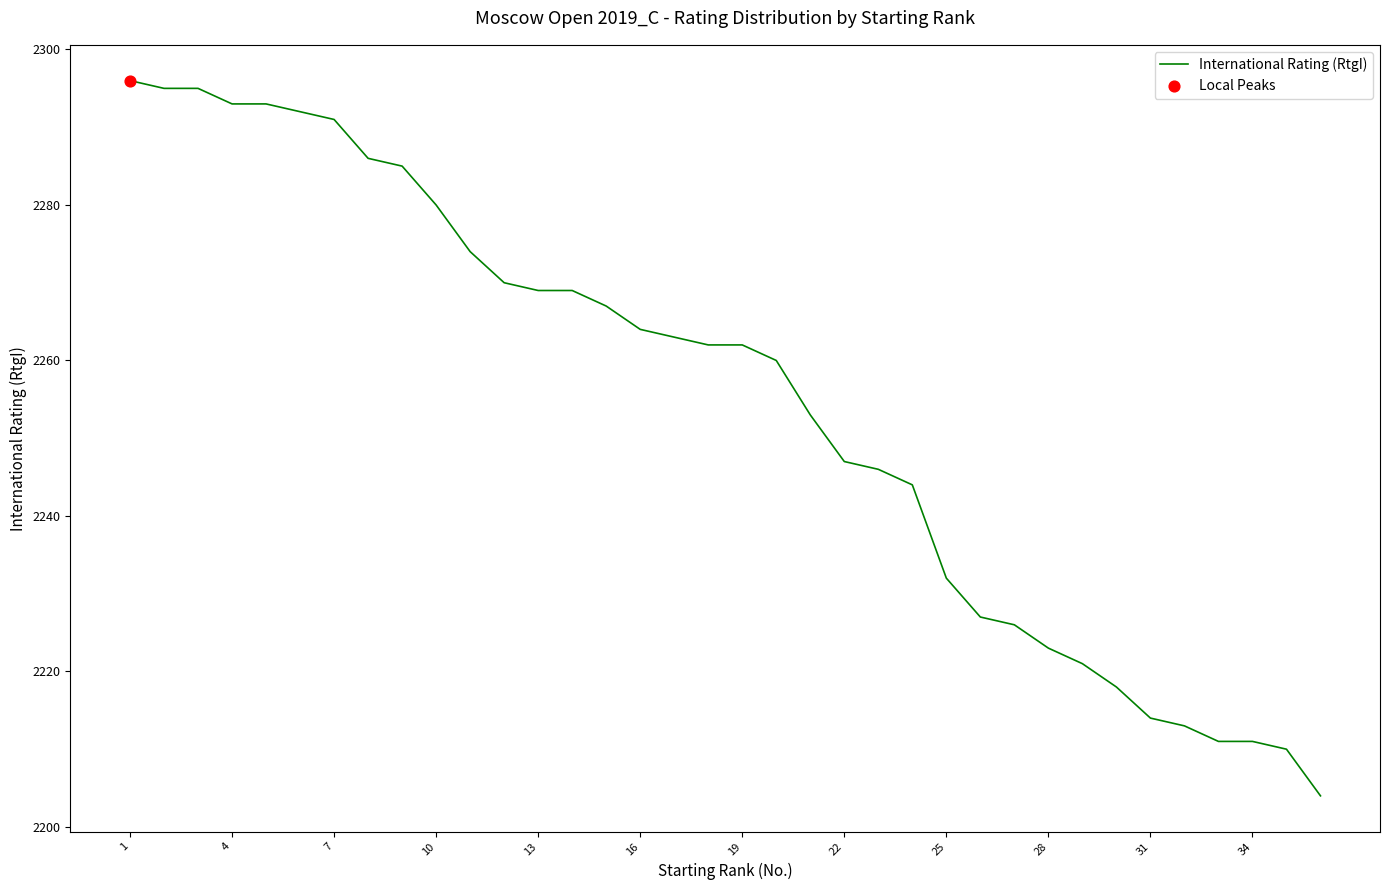

What is the minimum value shown in the chart?

2204